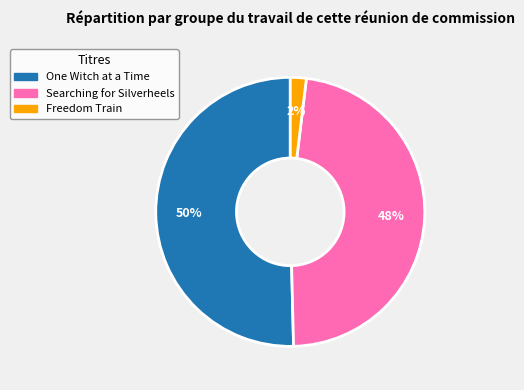

Rank the categories by value from lowest to highest.

Freedom Train, Searching for Silverheels, One Witch at a Time